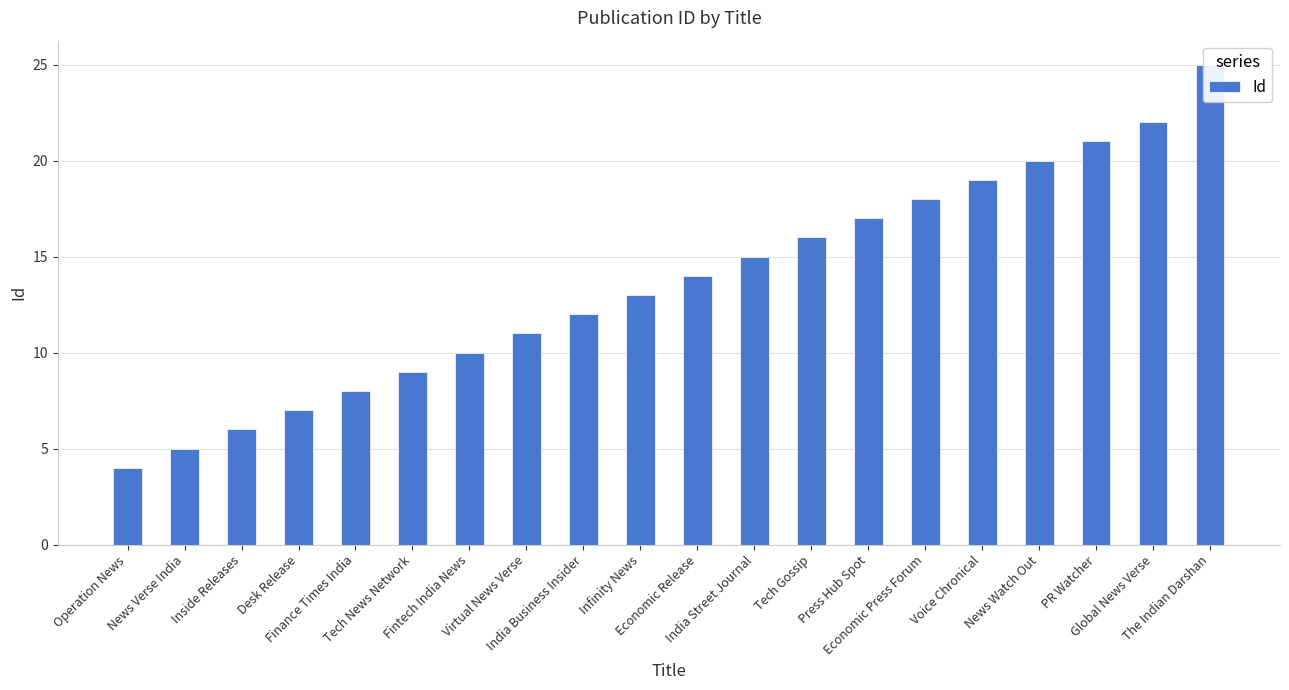

Reading left to right, extract all data points from this chart.

Operation News=4	News Verse India=5	Inside Releases=6	Desk Release=7	Finance Times India=8	Tech News Network=9	Fintech India News=10	Virtual News Verse=11	India Business Insider=12	Infinity News=13	Economic Release=14	India Street Journal=15	Tech Gossip=16	Press Hub Spot=17	Economic Press Forum=18	Voice Chronical=19	News Watch Out=20	PR Watcher=21	Global News Verse=22	The Indian Darshan=25